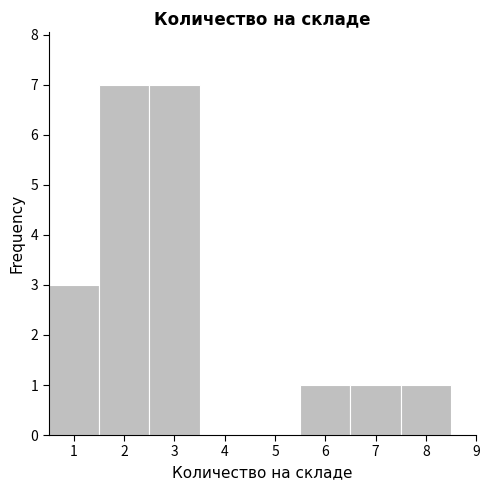

What is the height of the bar covering 2.5 to 3.5 on the x-axis? The values are not printed on the chart, so give them approximately, as read against the axis.

7